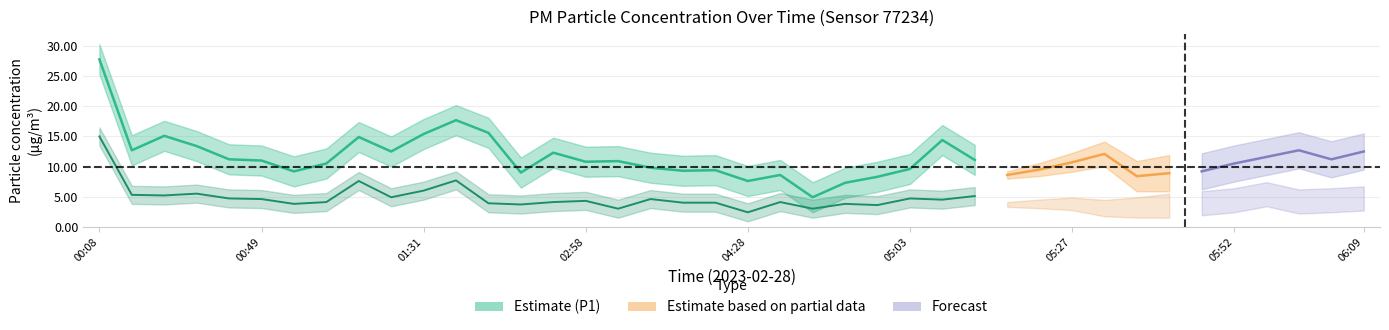

Is it true that P2 equals 1.7 at 06:09?

False